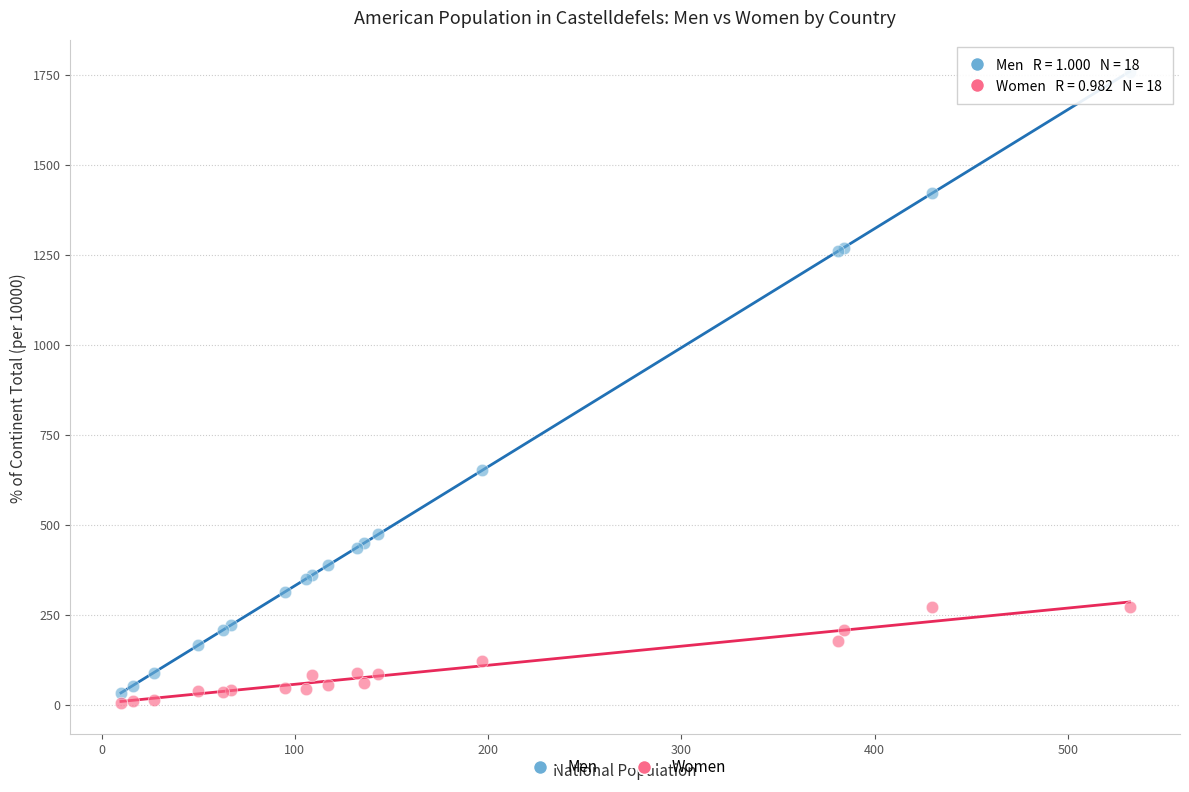

Which series has the largest Y range (max minus min)?

Men